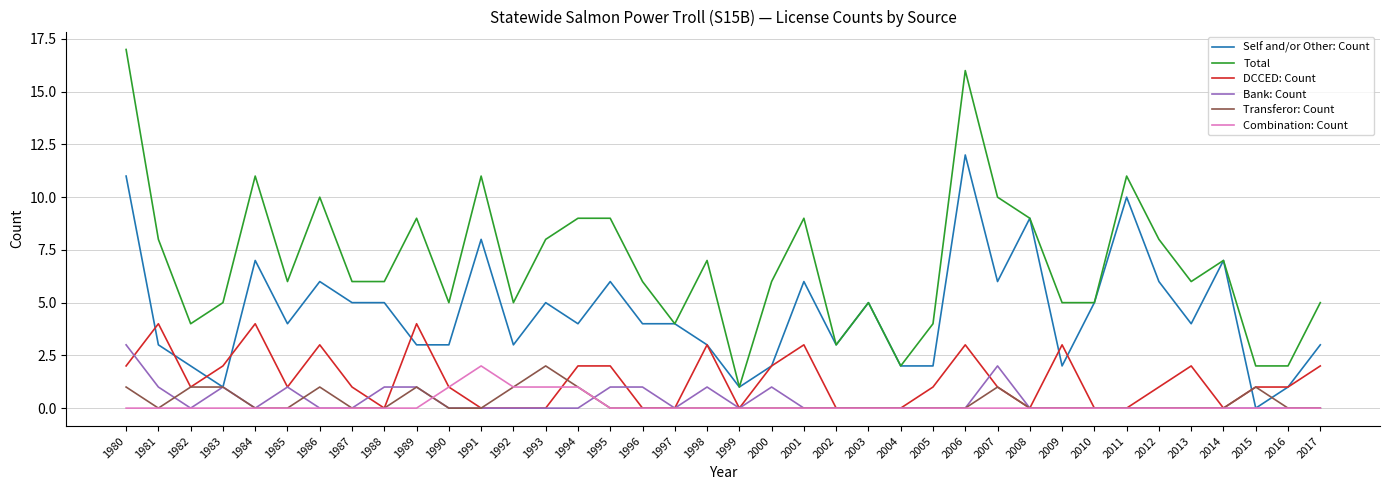

What is the spread (max minus min) of values at 1992?

5